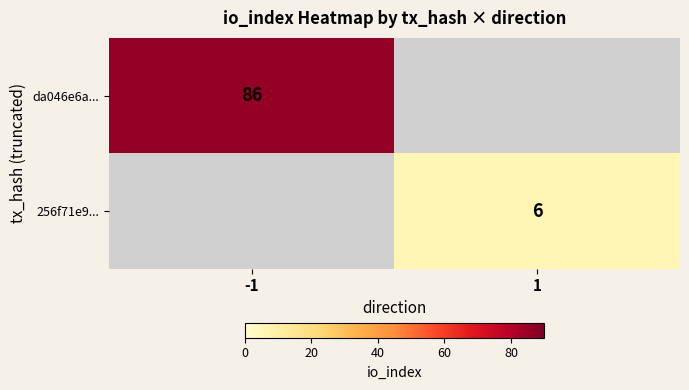

True or false: 256f71e9... has a value of 10 at 1.

False